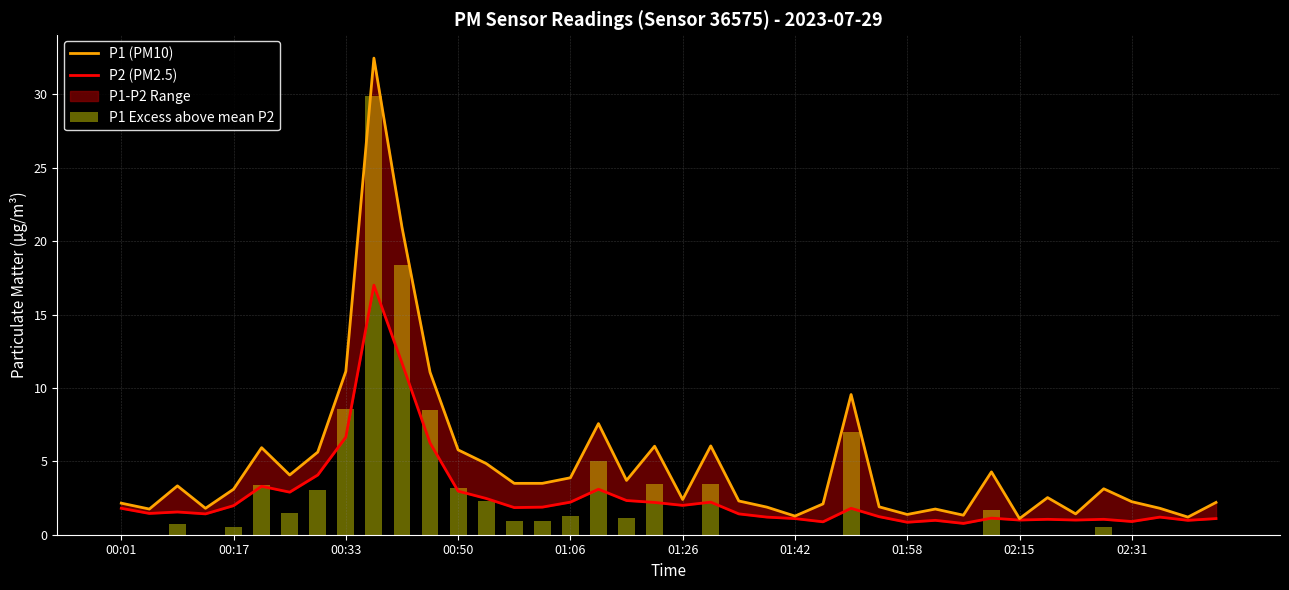

How many data points in P1 (PM10) are less than 3?

19